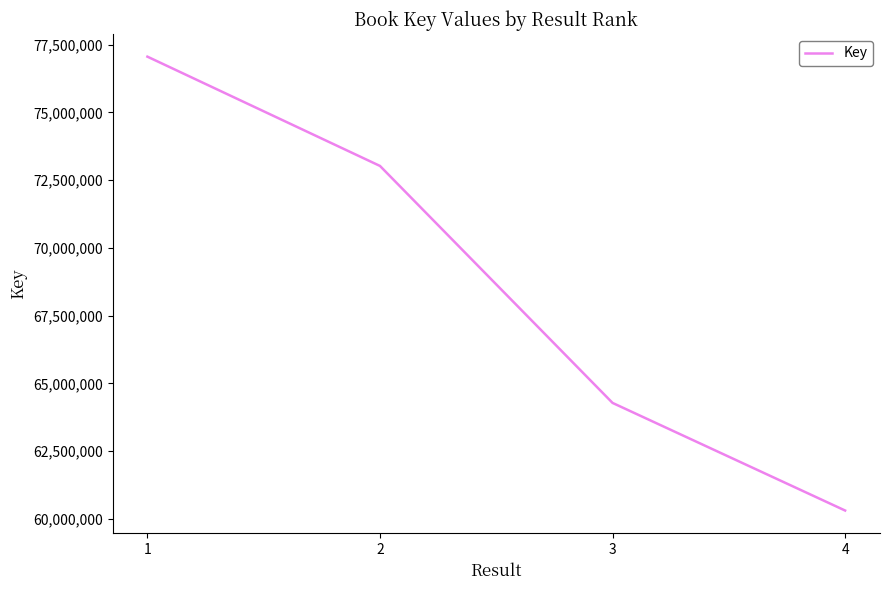

What is the change in value from 2 to 4?

-12713201